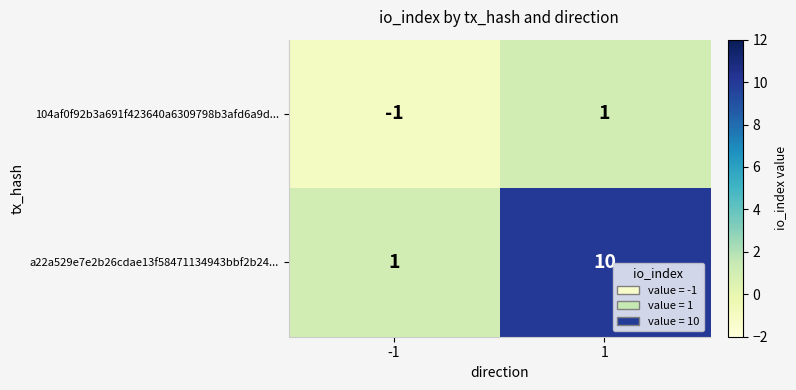

At which category is the sum across all series the highest?

1